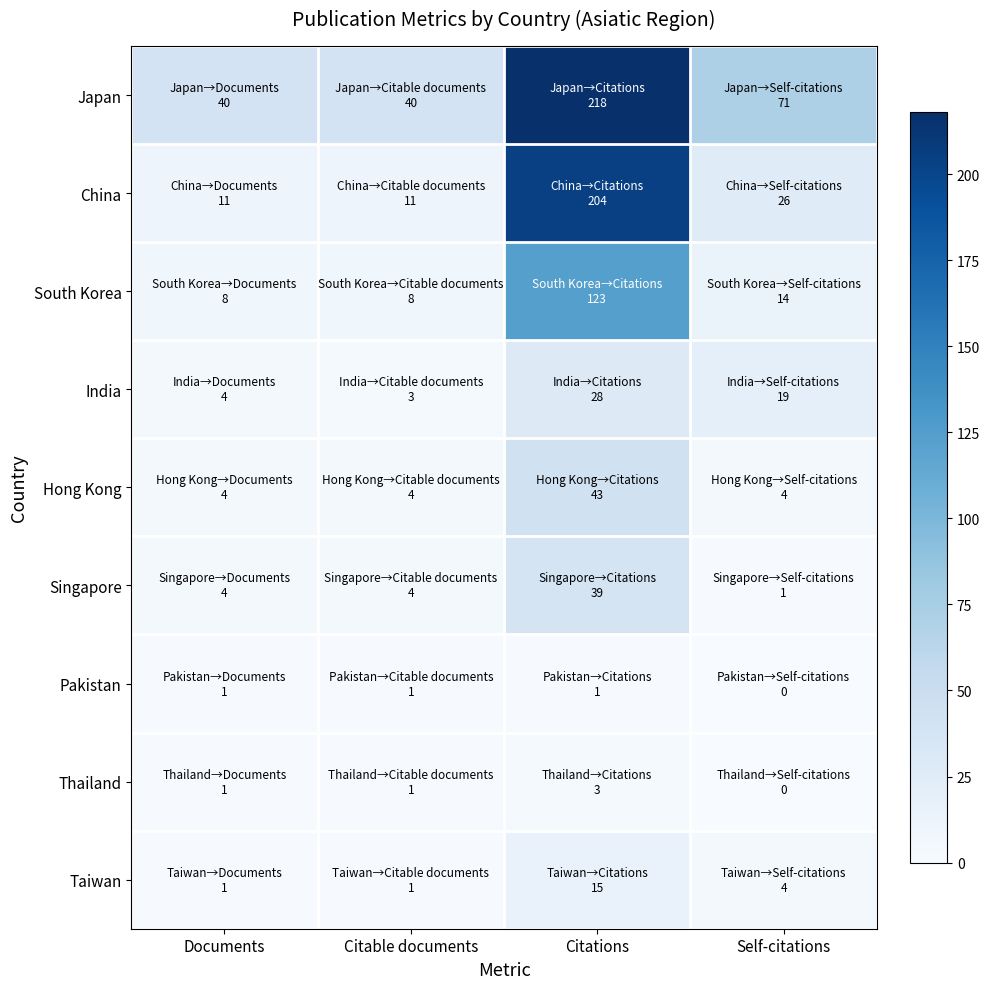

Between Citable documents and Self-citations, which is larger?

Self-citations